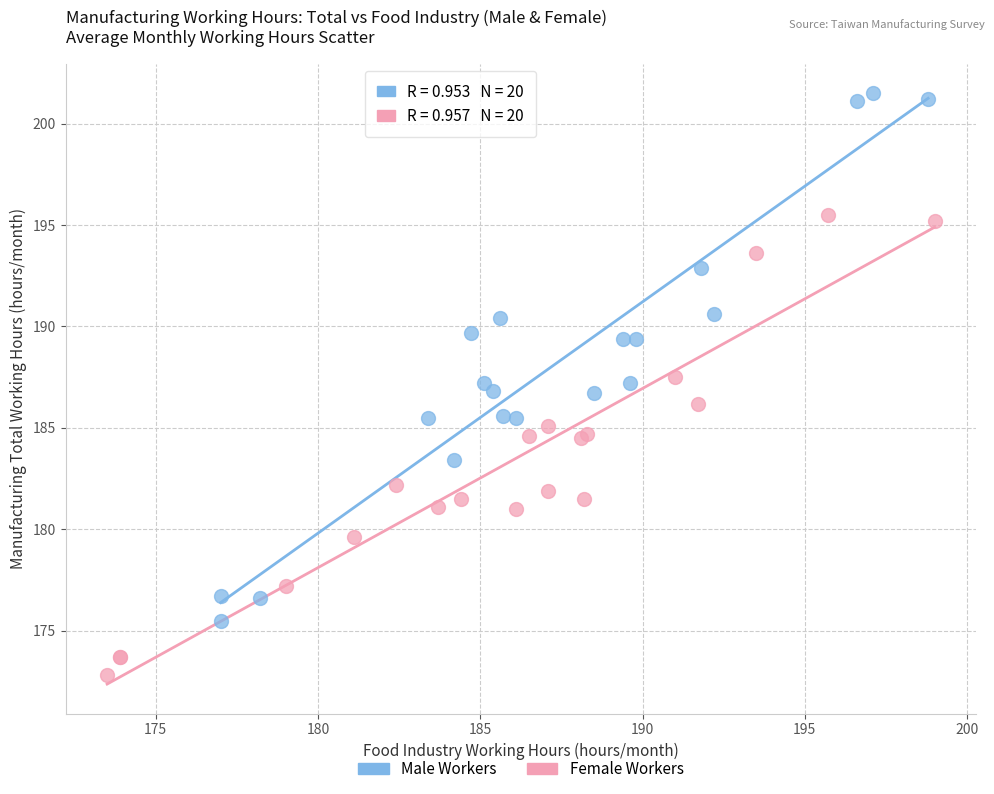

Which series reaches the maximum Y coordinate?

Male Workers